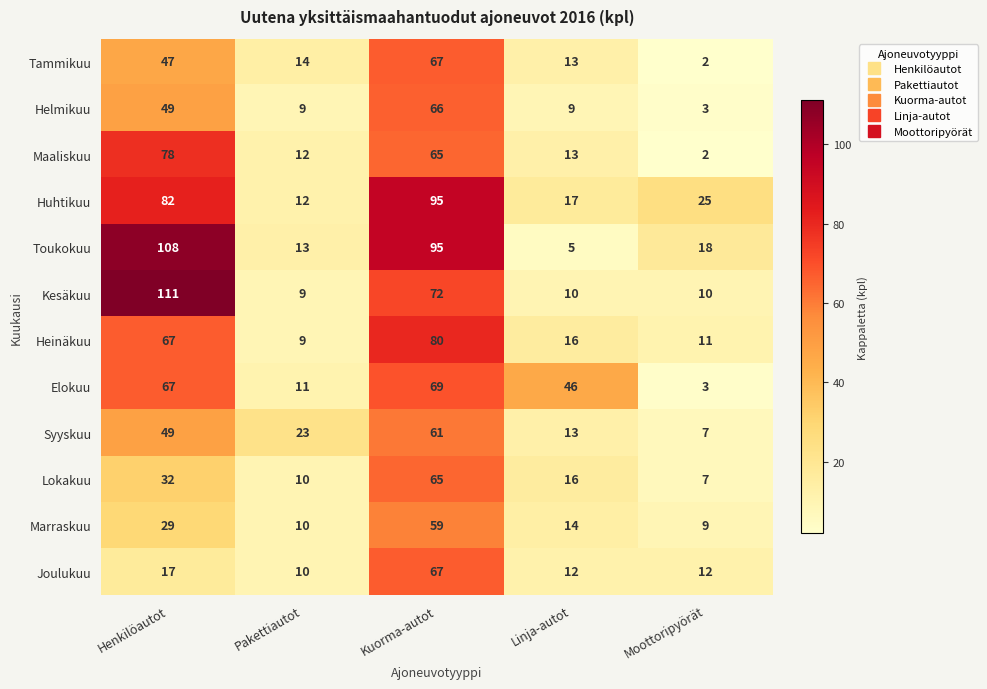

Where does the Elokuu series first go above 46?

Henkilöautot